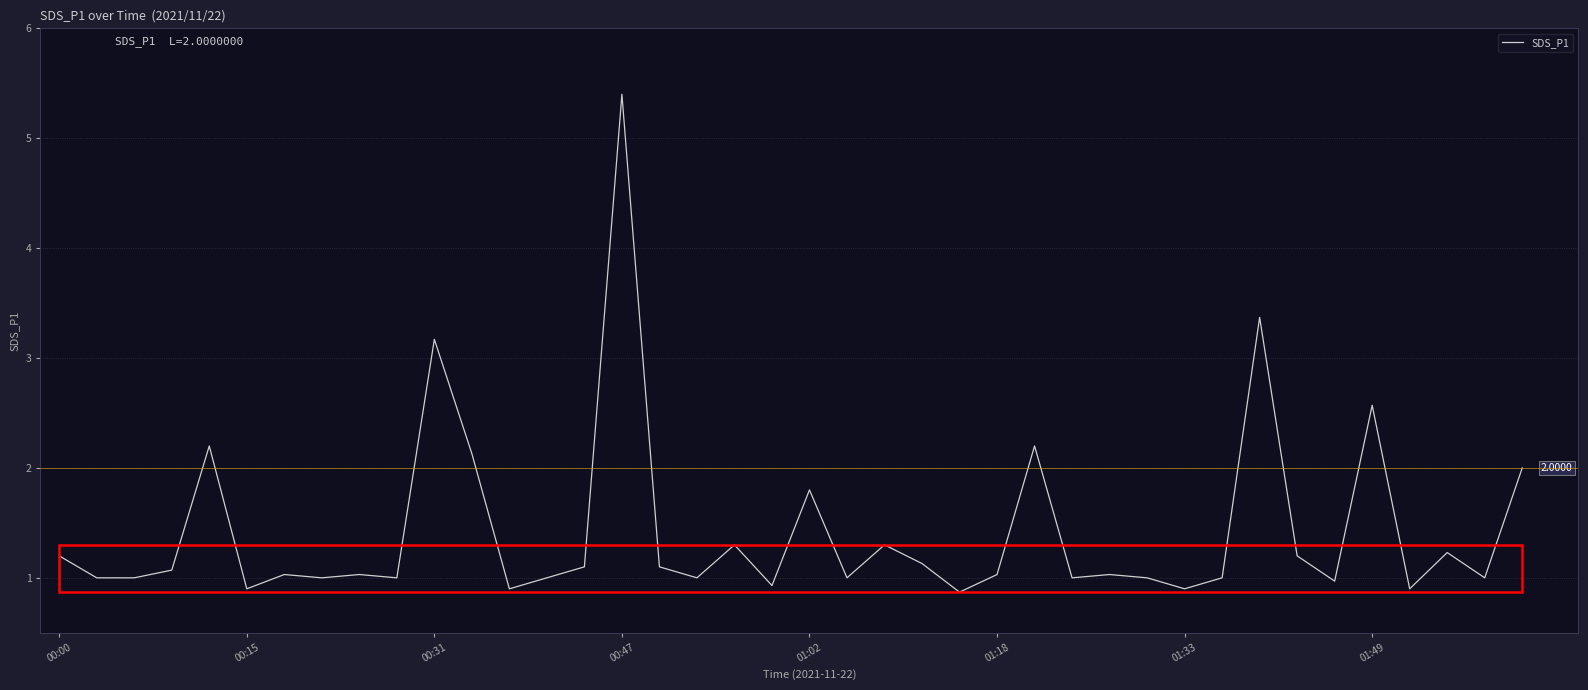

What is the difference between the maximum and minimum values?

4.5